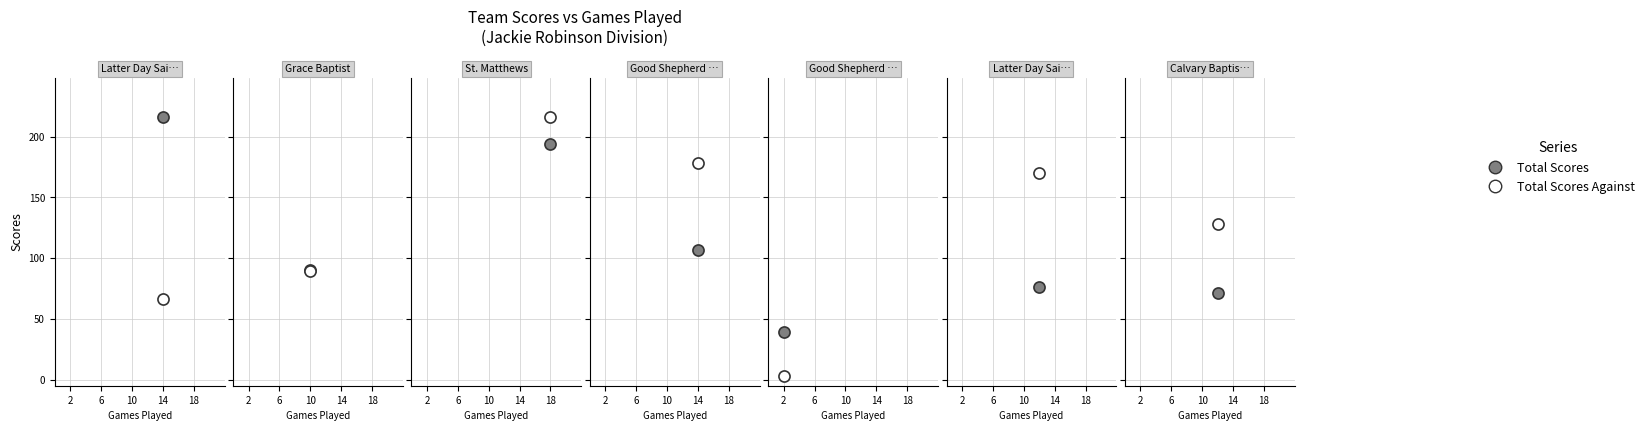

What is the greatest value displayed?

216